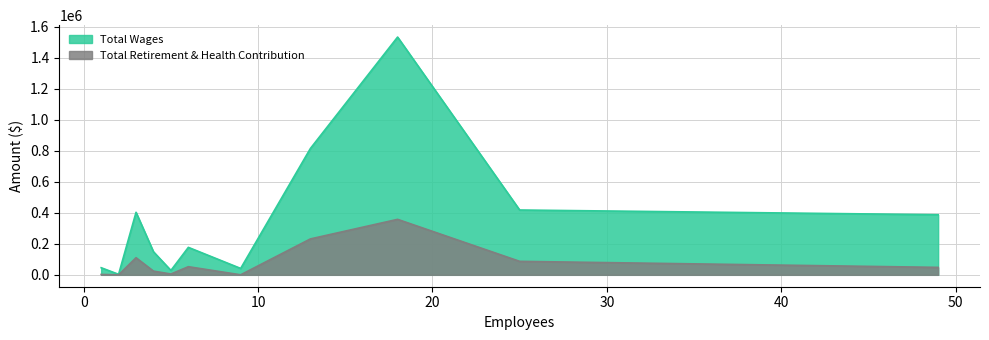

True or false: Total Retirement & Health Contribution has more than 1 points higher than both neighbors.

True